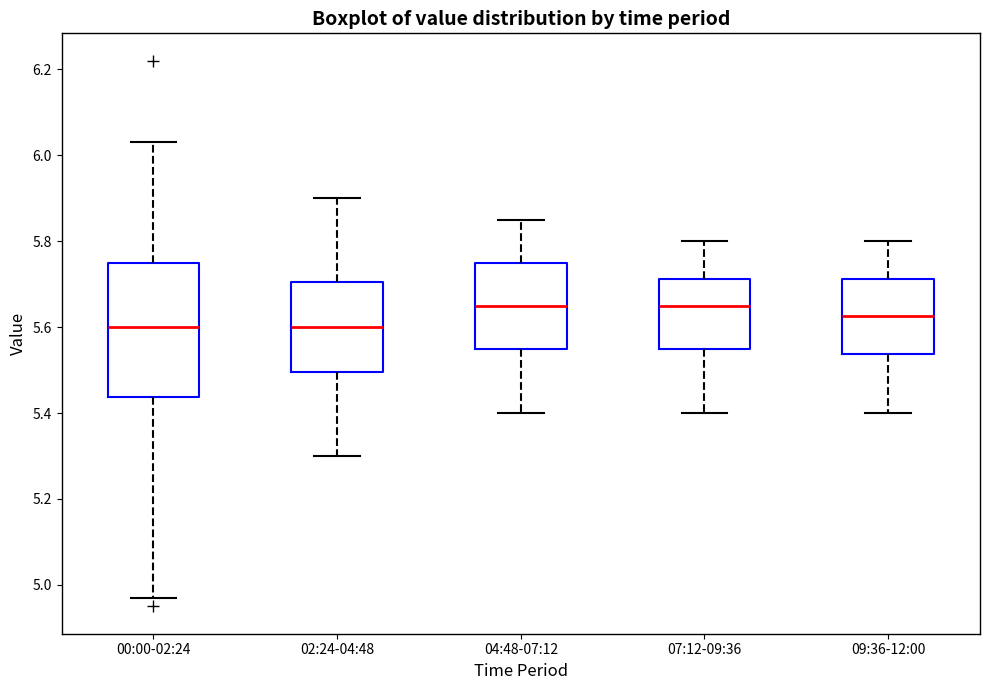

Which box is the tallest, from its lower edge to its upper edge?

00:00-02:24